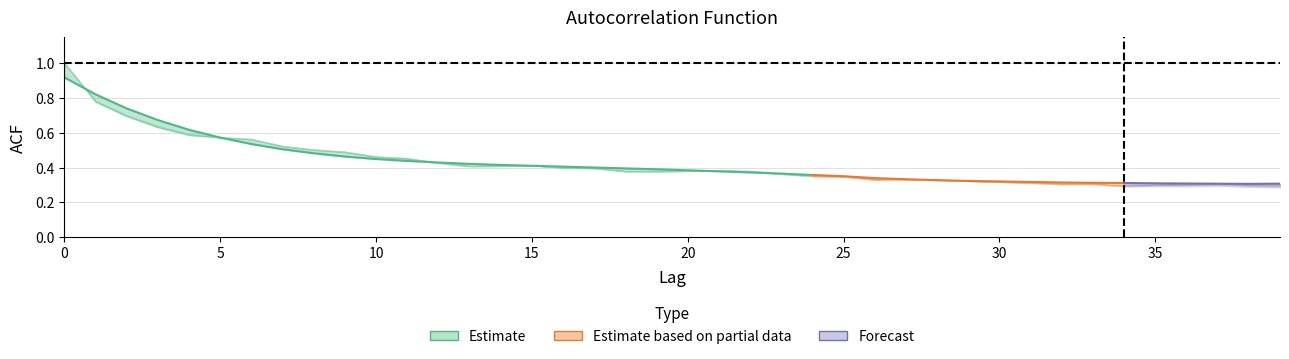

How many lines are shown in the chart?

3